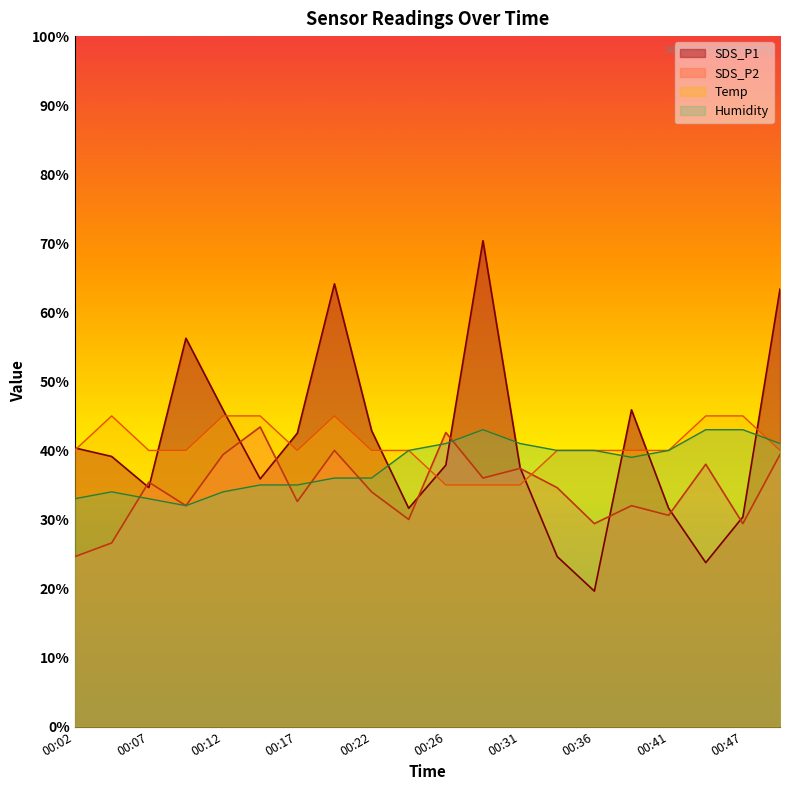

What is the greatest value displayed?

70.4